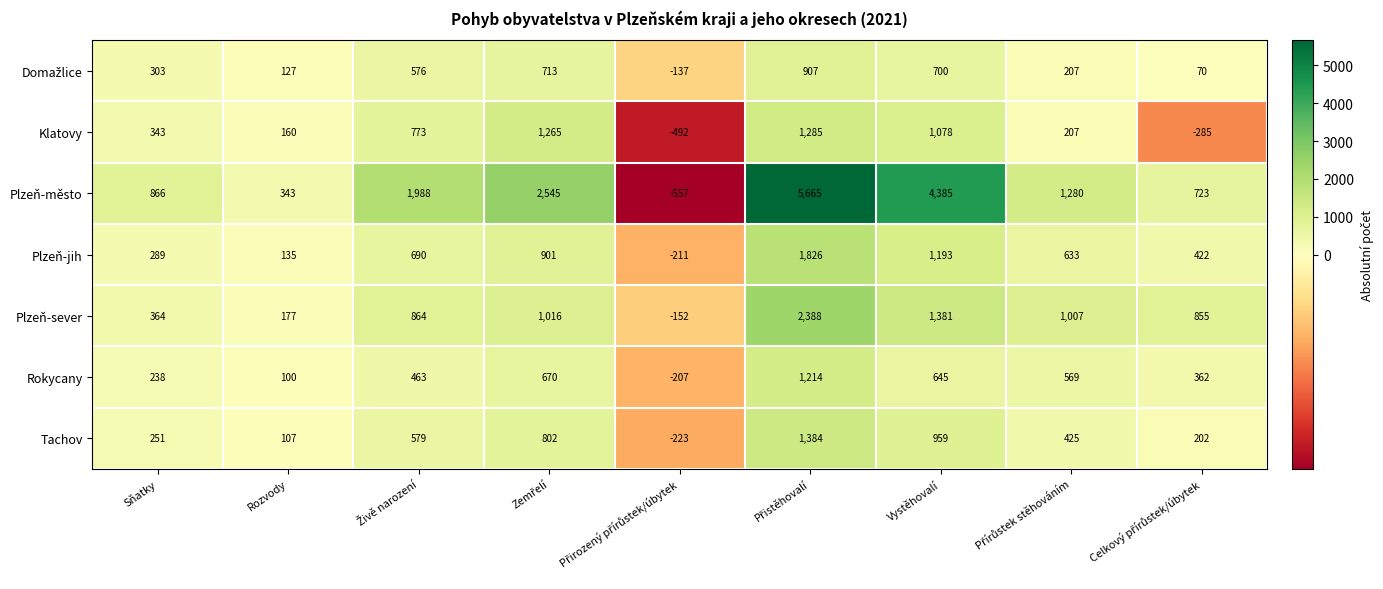

What is the difference between the highest and lowest values at Sňatky?

628